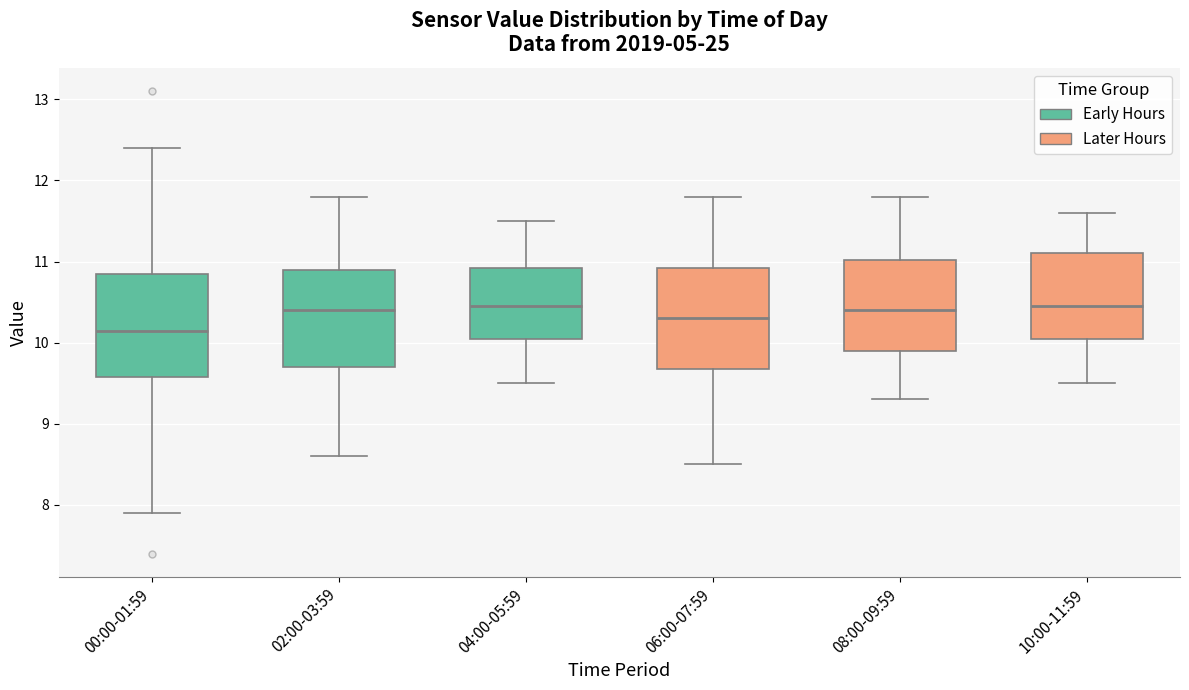

Which box has the lowest median line?

00:00-01:59